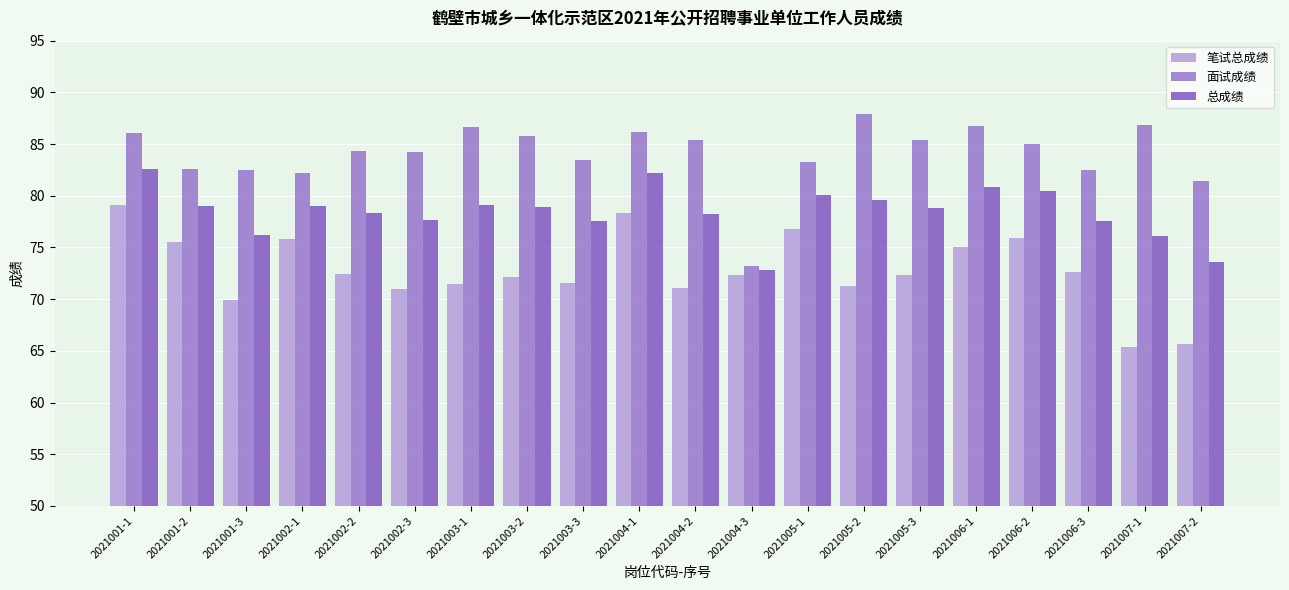

How many series are shown in this chart?

3